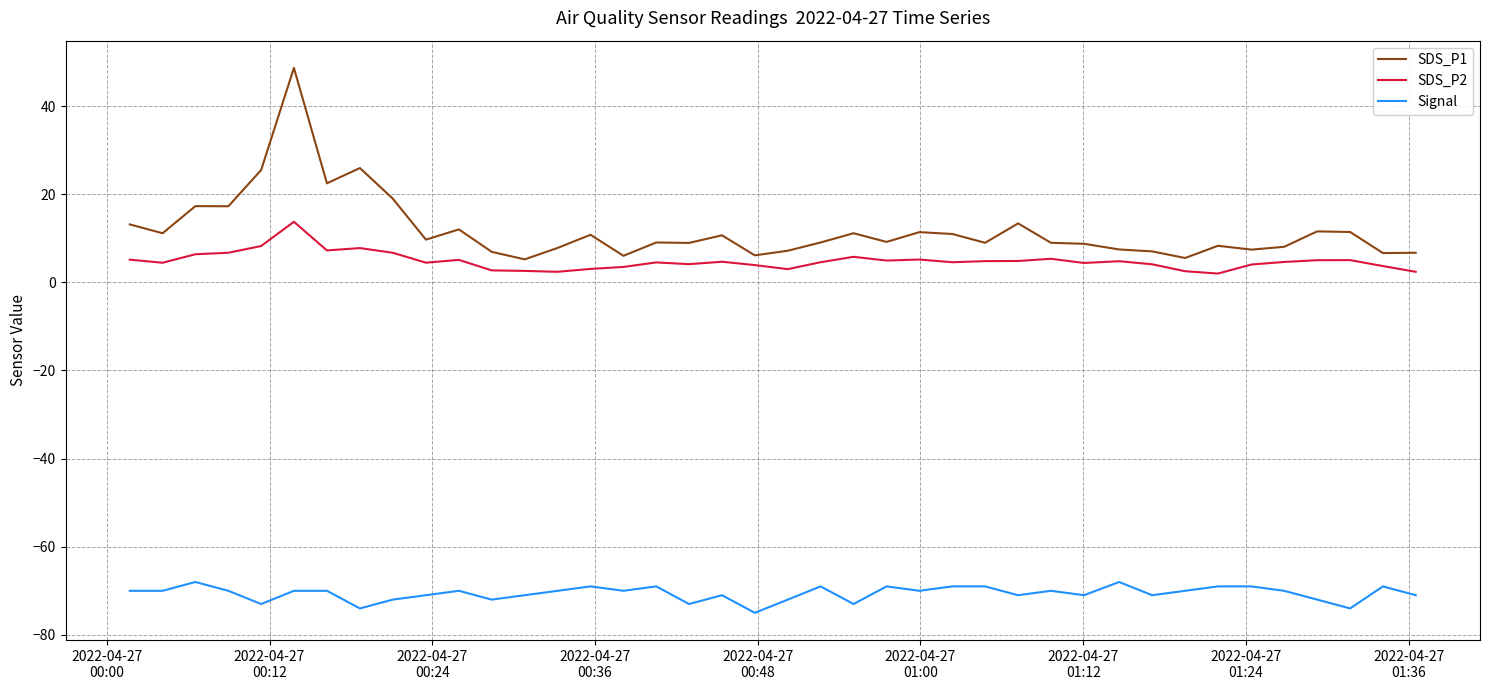

True or false: SDS_P2 and Signal cross at least once.

False